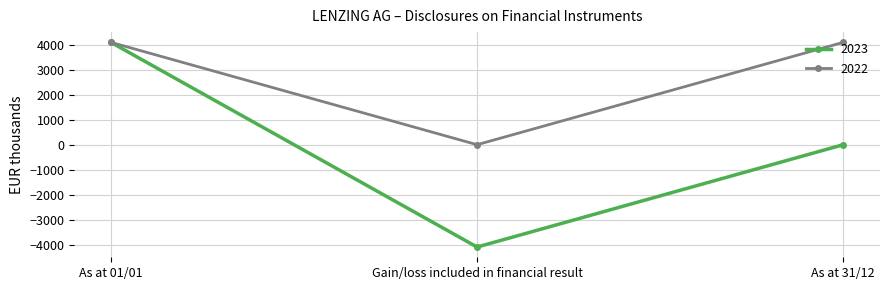

At how many categories does at least one series exceed 53?

2